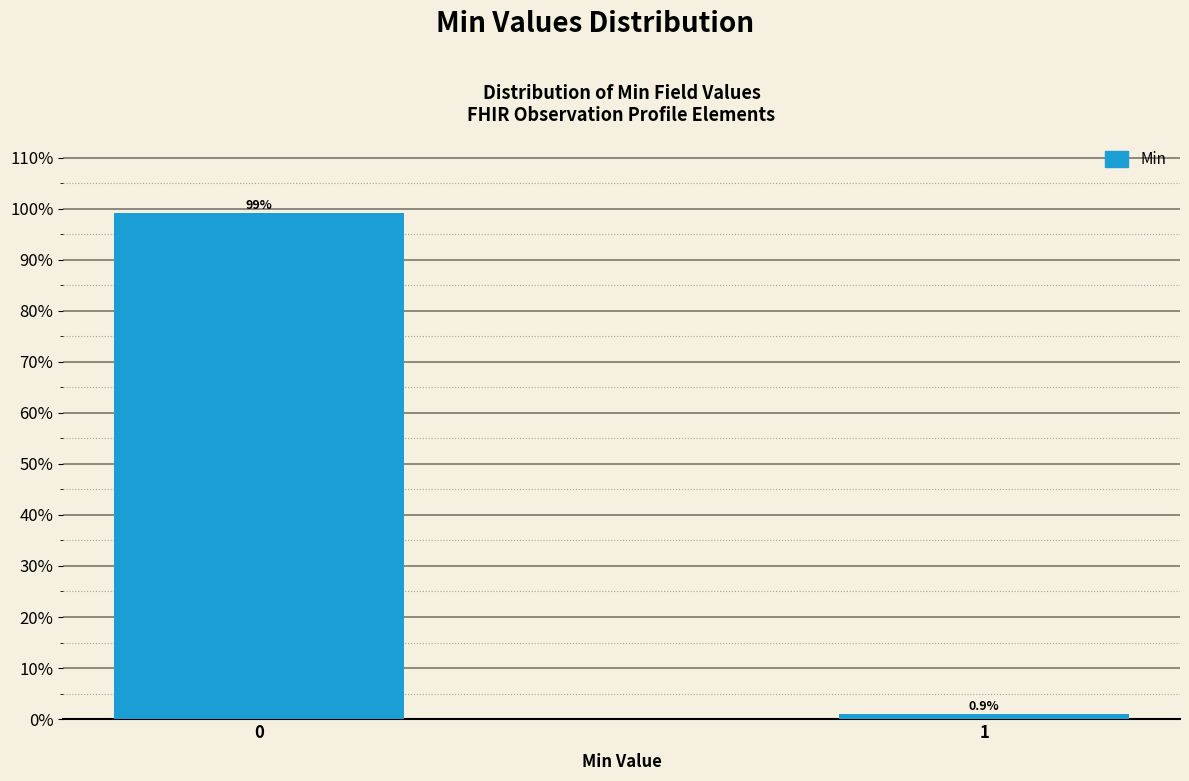

Reading right to left, extract all data points from this chart.

1=0.9	0=99.1